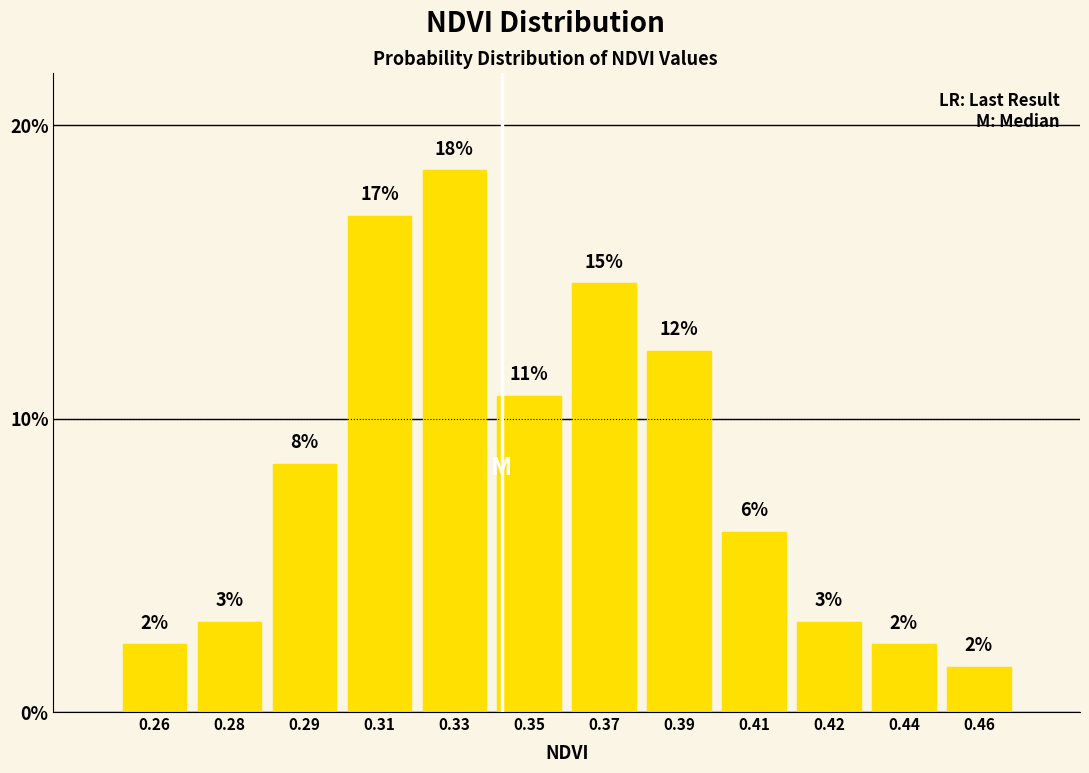

Does the chart contain any negative values?

No